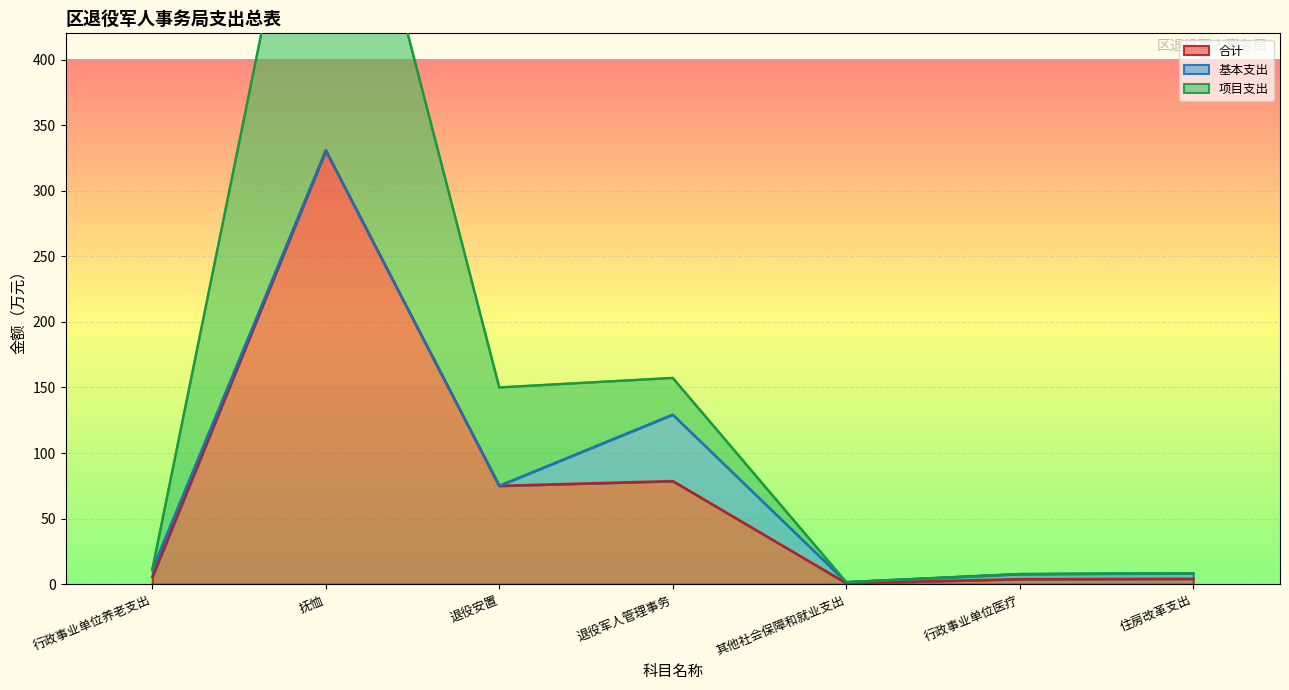

At how many categories does at least one series exceed 144?

3